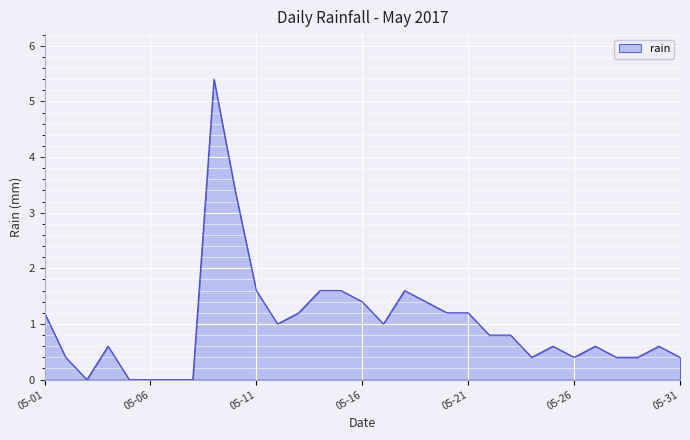

What is the maximum value shown in the chart?

5.4